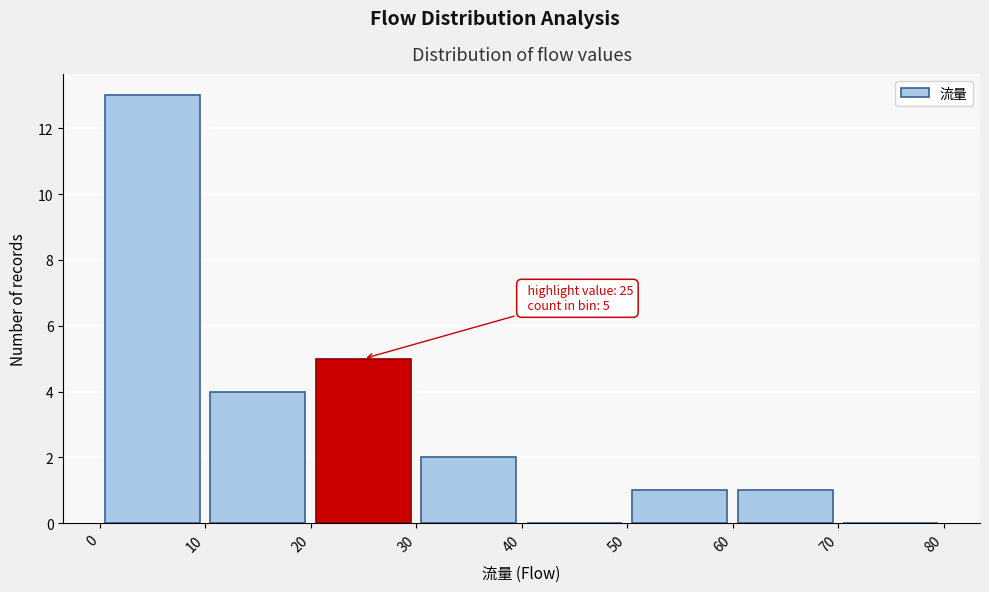

Which range on the x-axis has the tallest bar?

0 to 10